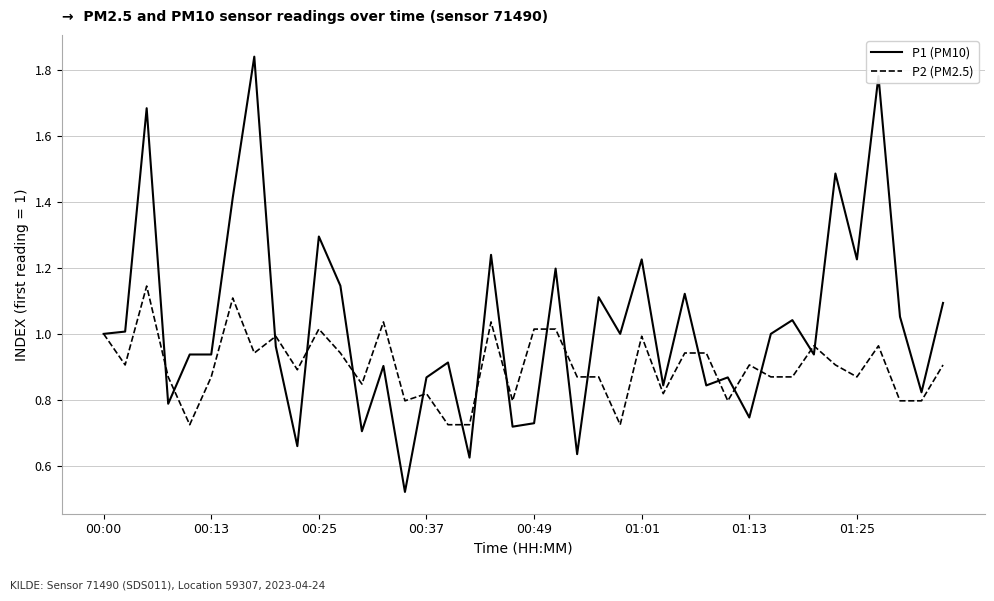

Which series has the largest total across all categories?

P1 (PM10)